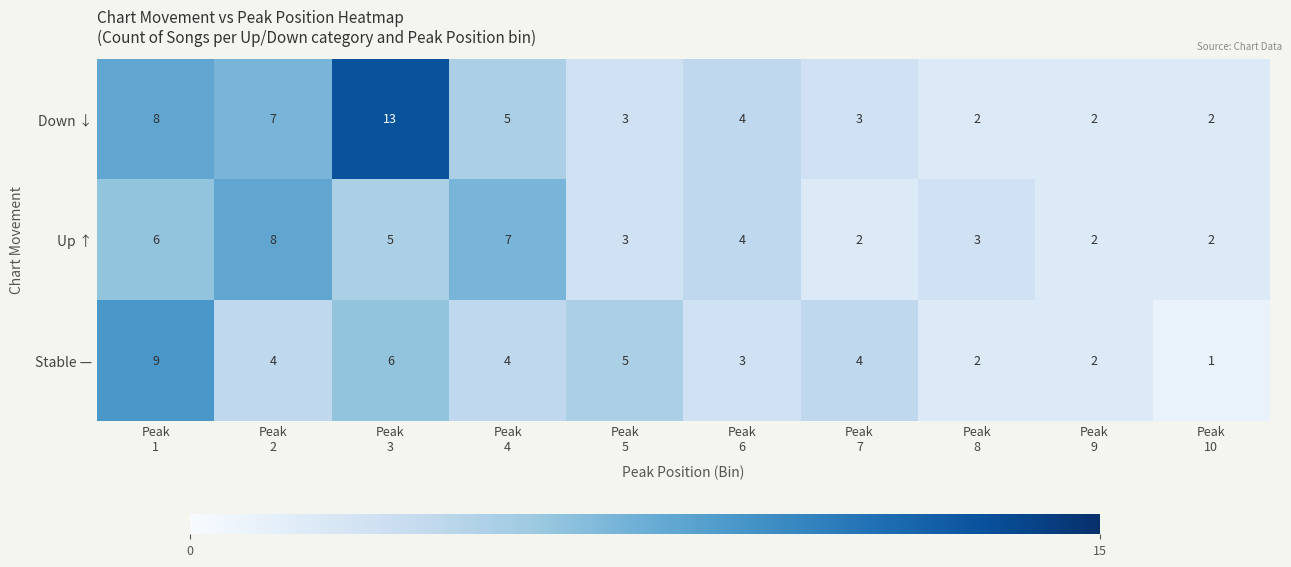

Count the number of data series in this chart.

3